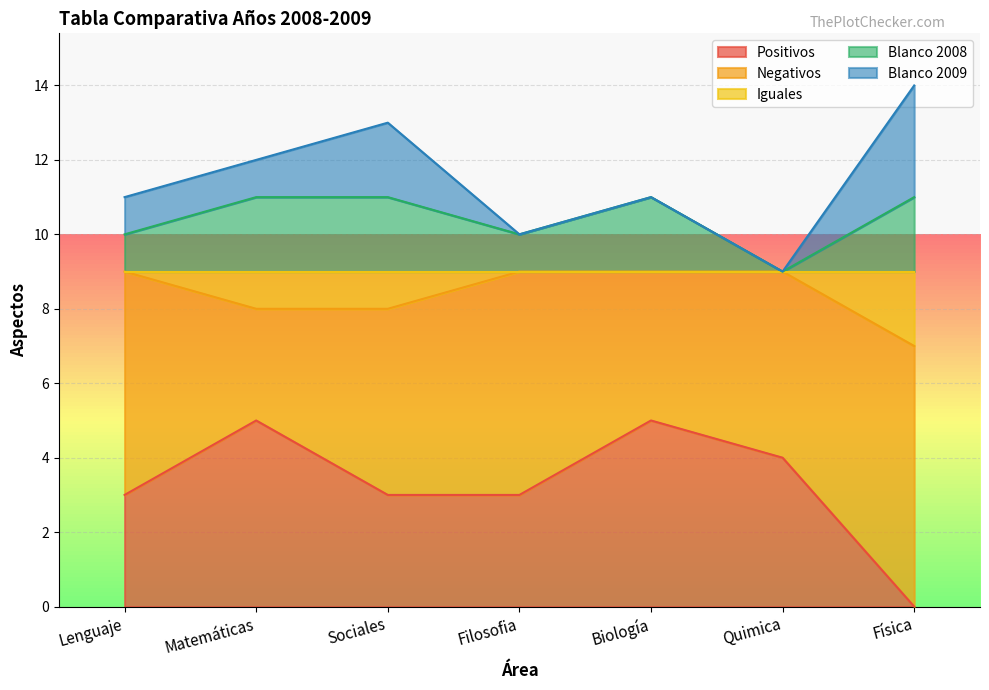

How many Blanco 2008 values are between 10 and 11?

6